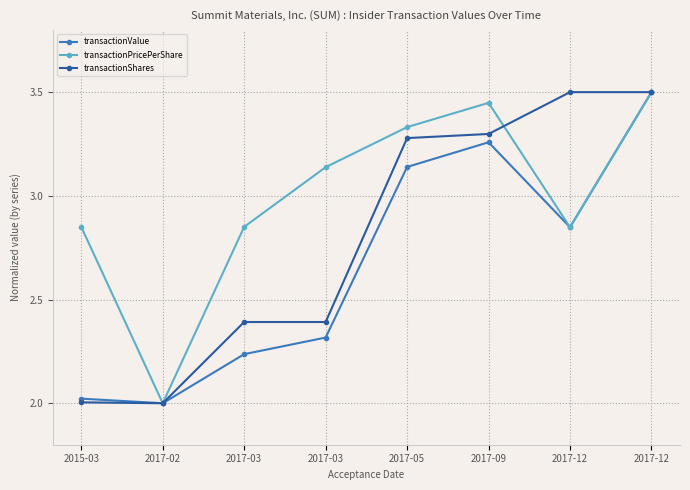

Count the number of data series in this chart.

3